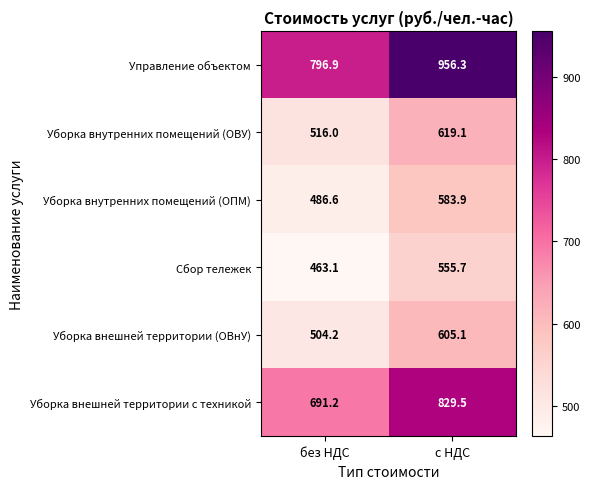

List the series in order of their peak value, lowest first.

Сбор тележек, Уборка внутренних помещений (ОПМ), Уборка внешней территории (ОВнУ), Уборка внутренних помещений (ОВУ), Уборка внешней территории с техникой, Управление объектом